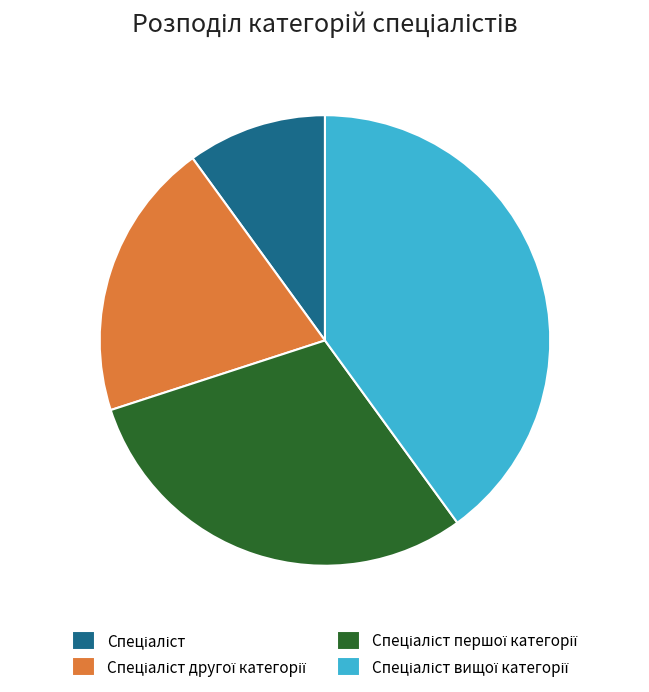

Is there a majority slice in this chart?

No